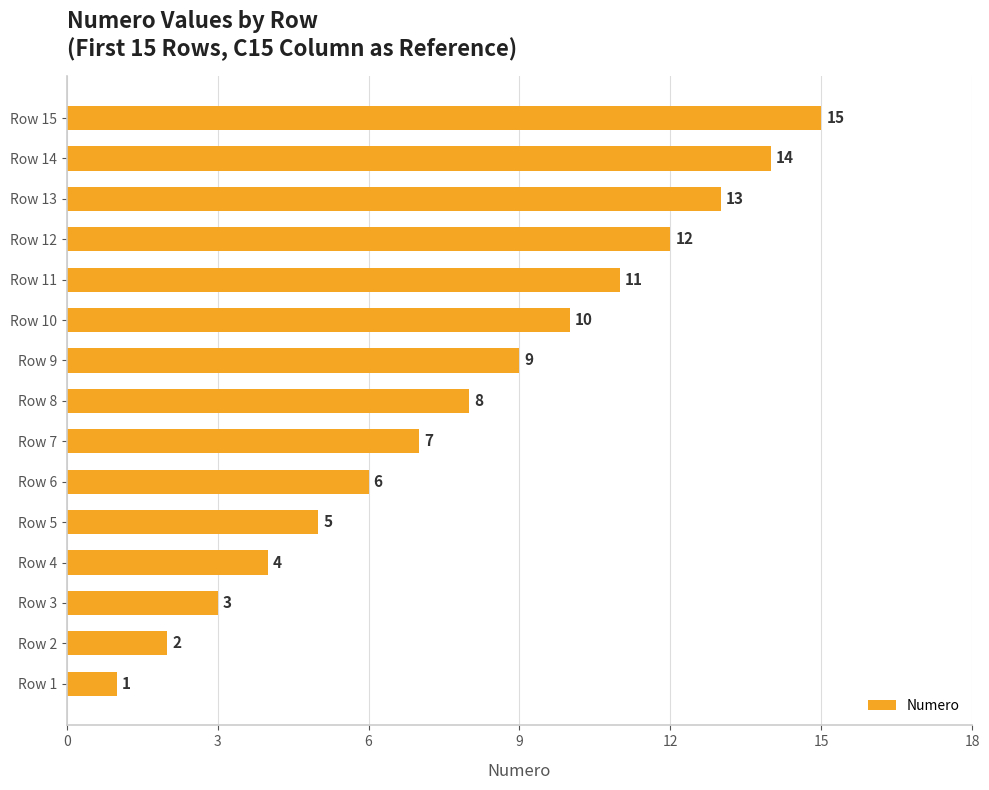

List the labels in order of value, largest first.

Row 15, Row 14, Row 13, Row 12, Row 11, Row 10, Row 9, Row 8, Row 7, Row 6, Row 5, Row 4, Row 3, Row 2, Row 1